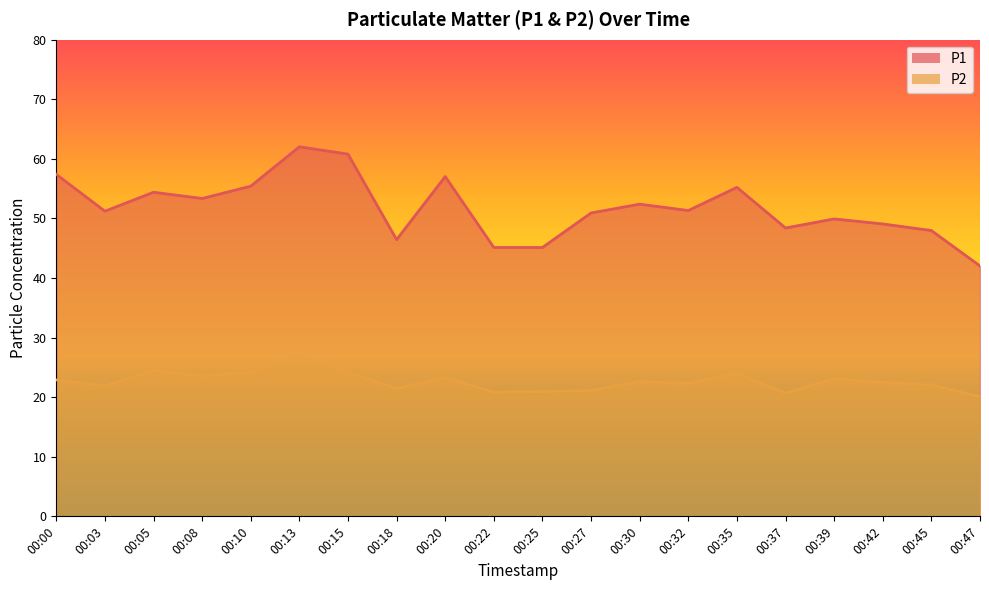

Reading left to right, list all the values displayed in this chart.

P1: 00:00=57.4	00:03=51.2	00:05=54.4	00:08=53.4	00:10=55.4	00:13=62.0	00:15=60.8	00:18=46.5	00:20=57.0	00:22=45.1	00:25=45.1	00:27=50.9	00:30=52.4	00:32=51.3	00:35=55.2	00:37=48.4	00:39=49.9	00:42=49.1	00:45=48.0	00:47=42.0
P2: 00:00=22.9	00:03=21.9	00:05=24.5	00:08=23.5	00:10=24.2	00:13=26.9	00:15=24.2	00:18=21.4	00:20=23.3	00:22=20.8	00:25=20.9	00:27=21.1	00:30=22.6	00:32=22.3	00:35=24.0	00:37=20.7	00:39=23.1	00:42=22.5	00:45=22.1	00:47=20.1